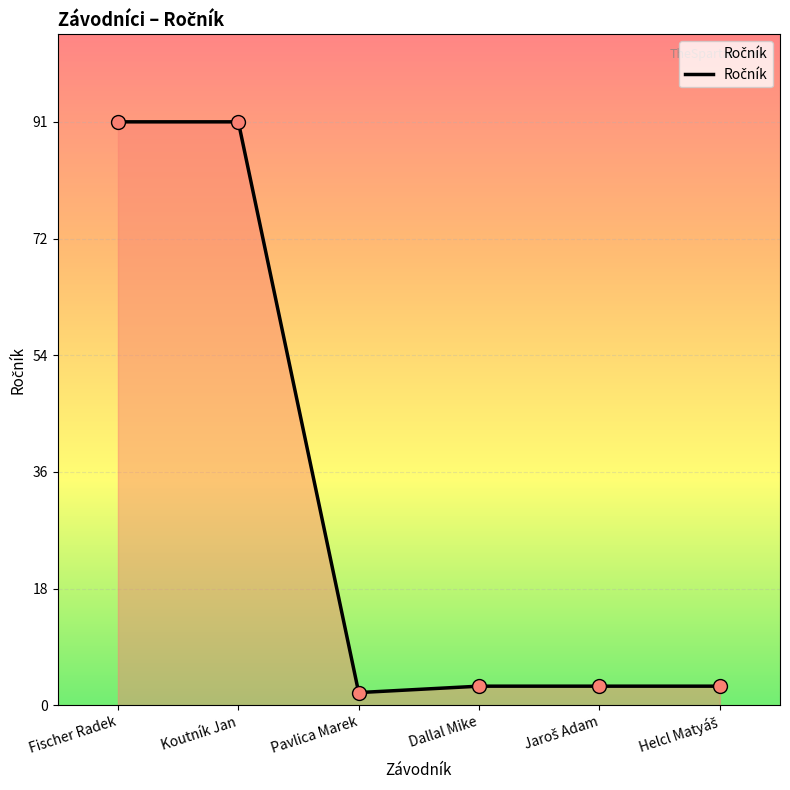

Which has a higher value, Dallal Mike or Pavlica Marek?

Dallal Mike